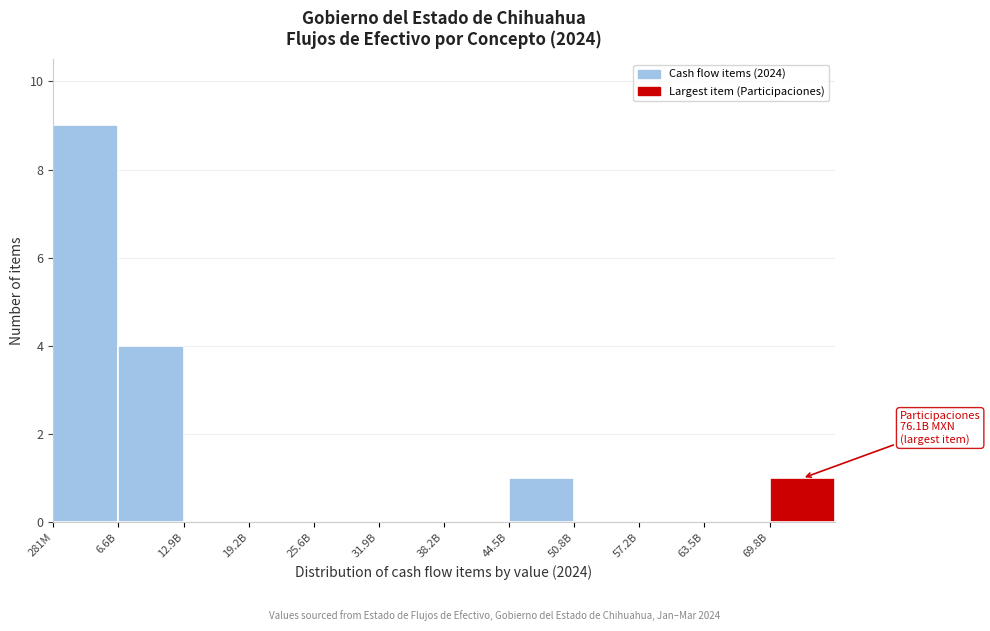

Reading left to right, extract all data points from this chart.

281M=9	6.6B=4	12.9B=0	19.2B=0	25.6B=0	31.9B=0	38.2B=0	44.5B=1	50.8B=0	57.2B=0	63.5B=0	69.8B=1